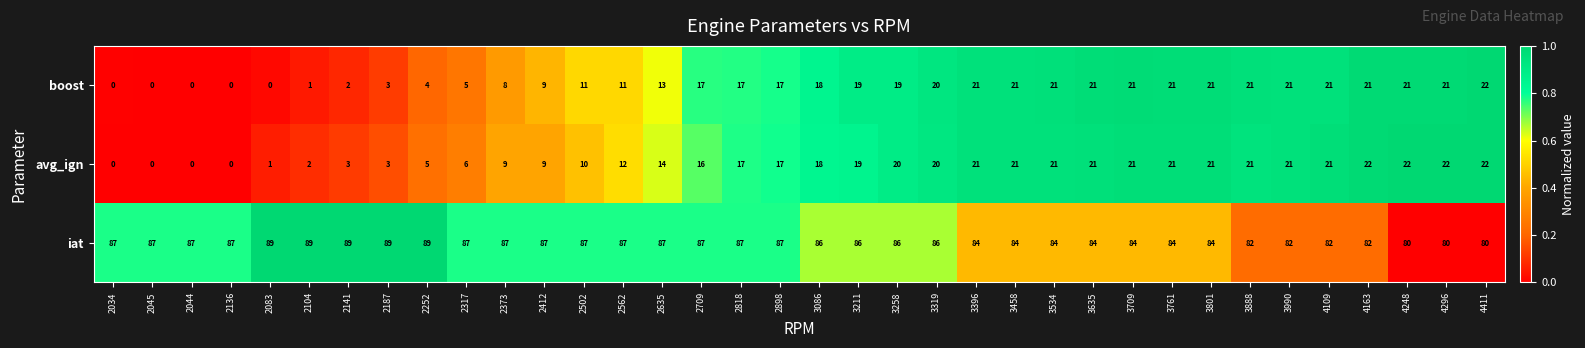

Rank the series at 2709 from lowest to highest value.

avg_ign, boost, iat